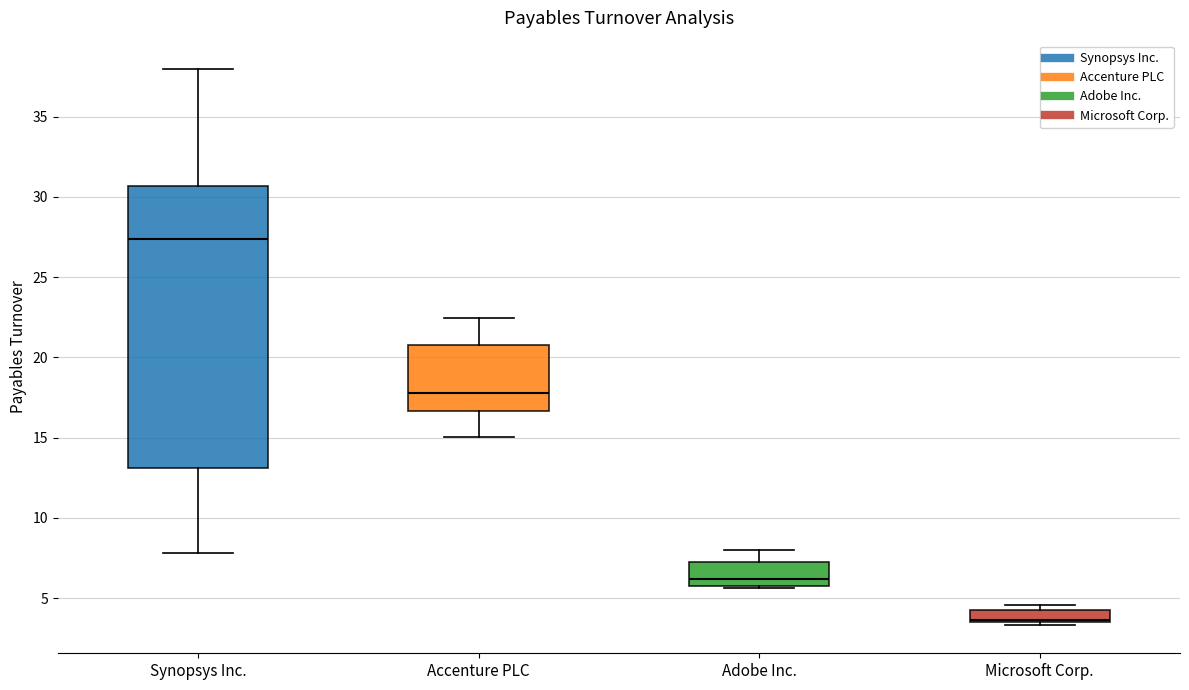

Reading left to right, read every box against the y-axis: the position of its median line, the range the box covers, and the ends of its whiskers. The values are not printed on the chart, so give them approximately, as read against the axis.

Synopsys Inc.: median 27.5, box 13.0 to 30.5, whiskers 8.0 to 38.0
Accenture PLC: median 18.0, box 16.5 to 21.0, whiskers 15.0 to 22.5
Adobe Inc.: median 6.0 (just above the box's lower edge), box 6.0 to 7.0, whiskers 5.5 to 8.0
Microsoft Corp.: median 3.5 (just above the box's lower edge), box 3.5 to 4.5, whiskers 3.5 (just below the box's lower edge) to 4.5 (just above the box's upper edge)